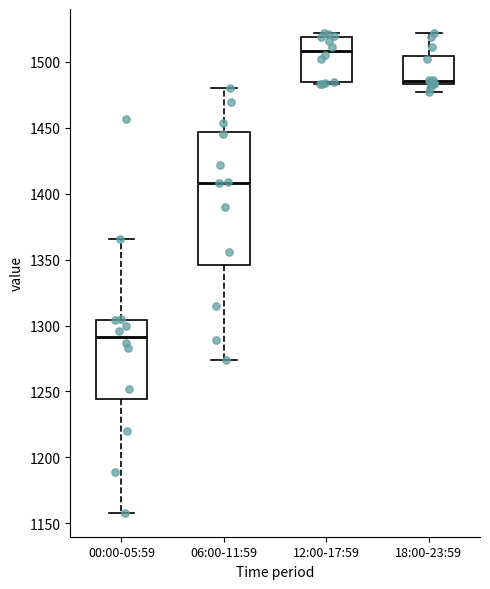

Comparing the boxes themselves (not the whiskers), which one is the tallest?

06:00-11:59